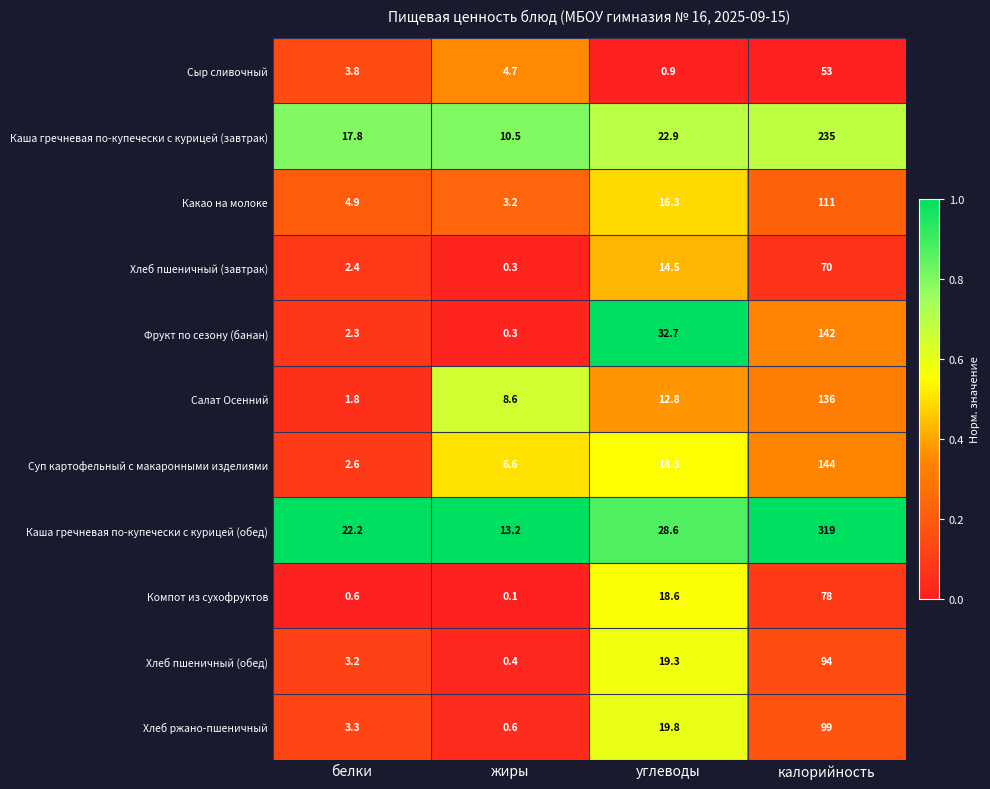

What is the difference between the highest and lowest values at жиры?

13.1